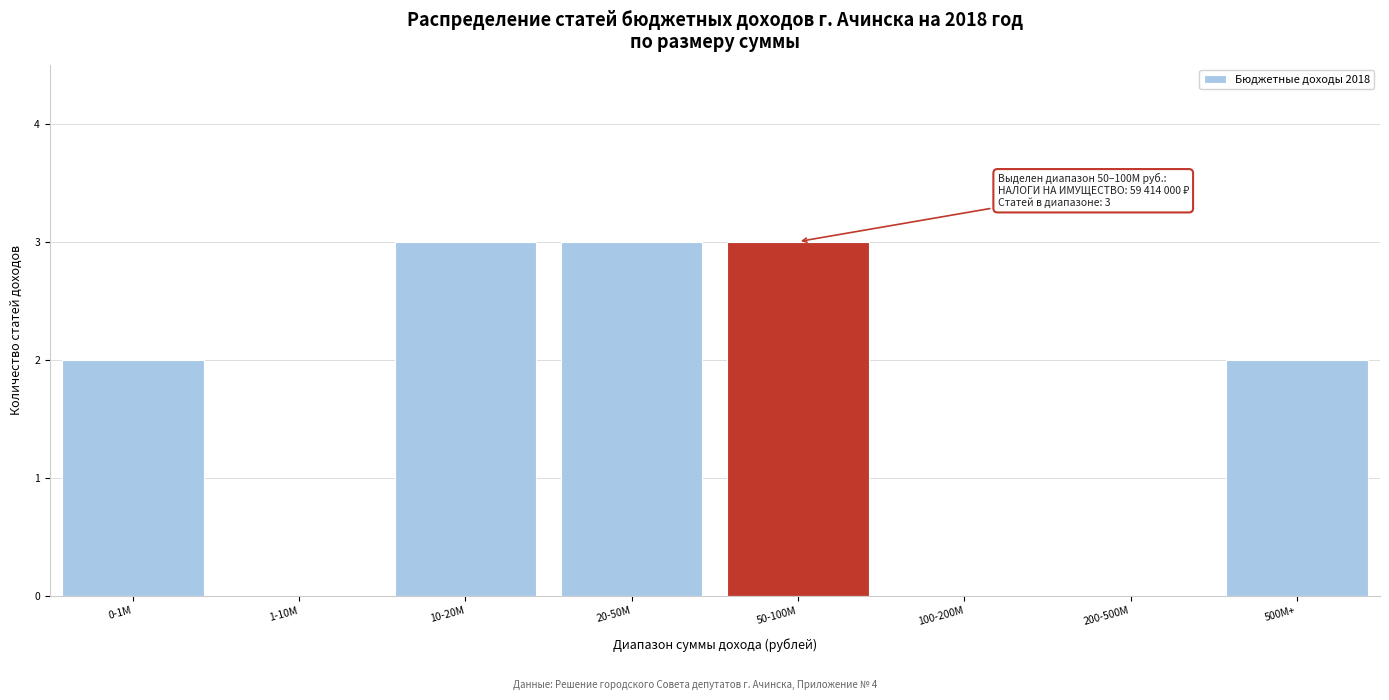

Reading right to left, list all the values displayed in this chart.

500M+=2	200-500M=0	100-200M=0	50-100M=3	20-50M=3	10-20M=3	1-10M=0	0-1M=2